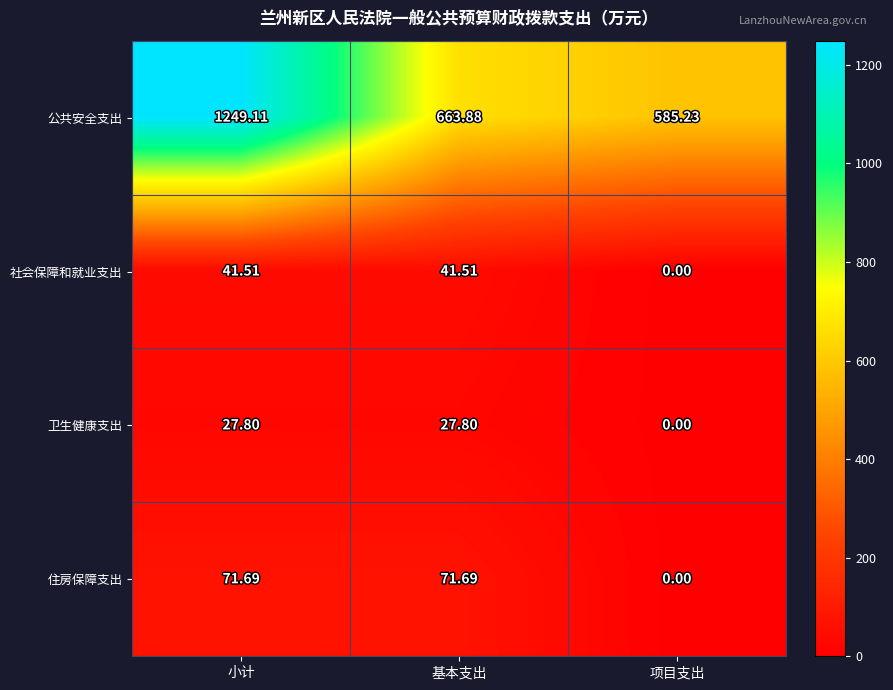

Where does the 公共安全支出 series first go above 663?

小计